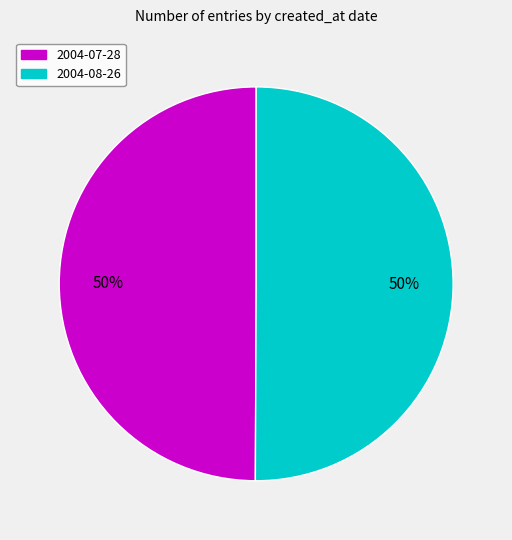

To the nearest percent, what portion does 2004-07-28 represent?

50%